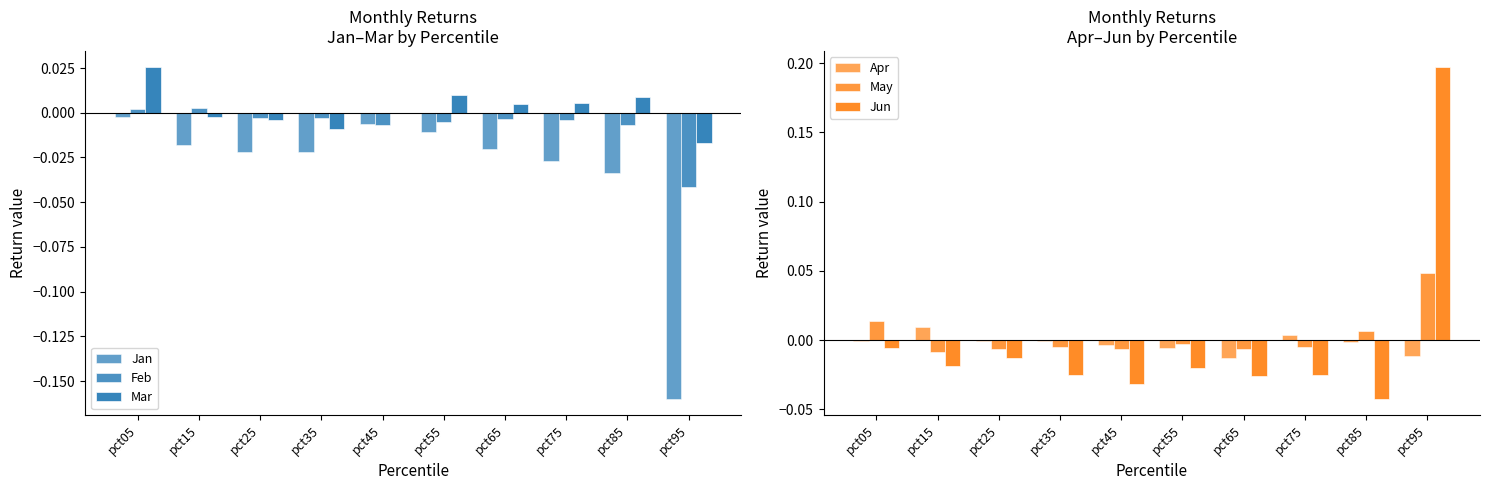

Reading left to right, what are all the values shown in this chart?

Jan: pct05=-0.0	pct15=-0.0	pct25=-0.0	pct35=-0.0	pct45=-0.0	pct55=-0.0	pct65=-0.0	pct75=-0.0	pct85=-0.0	pct95=-0.2
Feb: pct05=0.0	pct15=0.0	pct25=-0.0	pct35=-0.0	pct45=-0.0	pct55=-0.0	pct65=-0.0	pct75=-0.0	pct85=-0.0	pct95=-0.0
Mar: pct05=0.0	pct15=-0.0	pct25=-0.0	pct35=-0.0	pct45=-0.0	pct55=0.0	pct65=0.0	pct75=0.0	pct85=0.0	pct95=-0.0
Apr: pct05=-0.0	pct15=0.0	pct25=-0.0	pct35=-0.0	pct45=-0.0	pct55=-0.0	pct65=-0.0	pct75=0.0	pct85=-0.0	pct95=-0.0
May: pct05=0.0	pct15=-0.0	pct25=-0.0	pct35=-0.0	pct45=-0.0	pct55=-0.0	pct65=-0.0	pct75=-0.0	pct85=0.0	pct95=0.0
Jun: pct05=-0.0	pct15=-0.0	pct25=-0.0	pct35=-0.0	pct45=-0.0	pct55=-0.0	pct65=-0.0	pct75=-0.0	pct85=-0.0	pct95=0.2